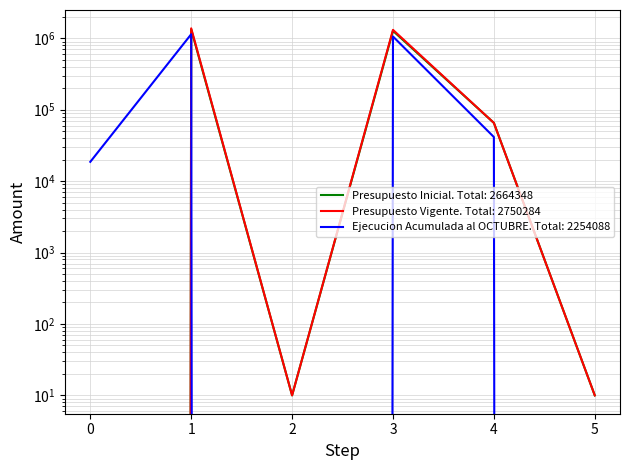

What are all the series names shown in the legend?

Presupuesto Inicial, Presupuesto Vigente, Ejecucion Acumulada al OCTUBRE